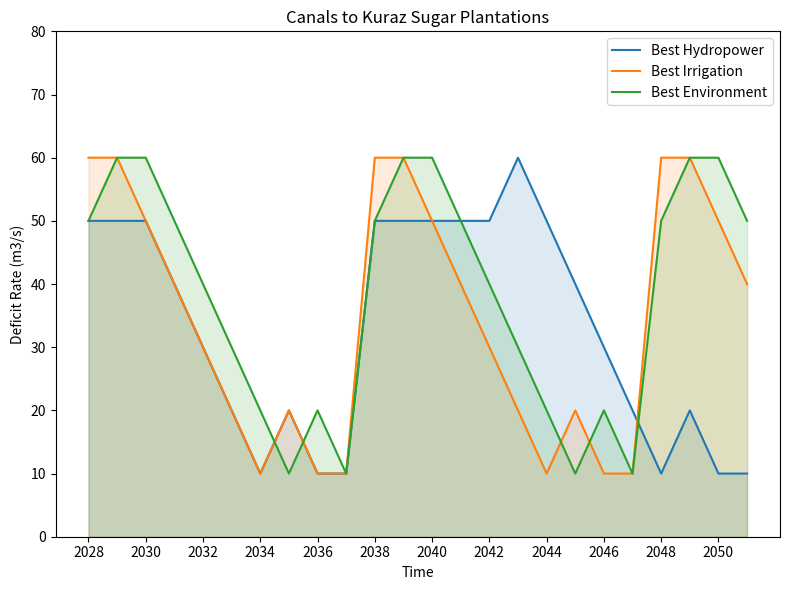

Which series has the widest spread of values?

Best Hydropower